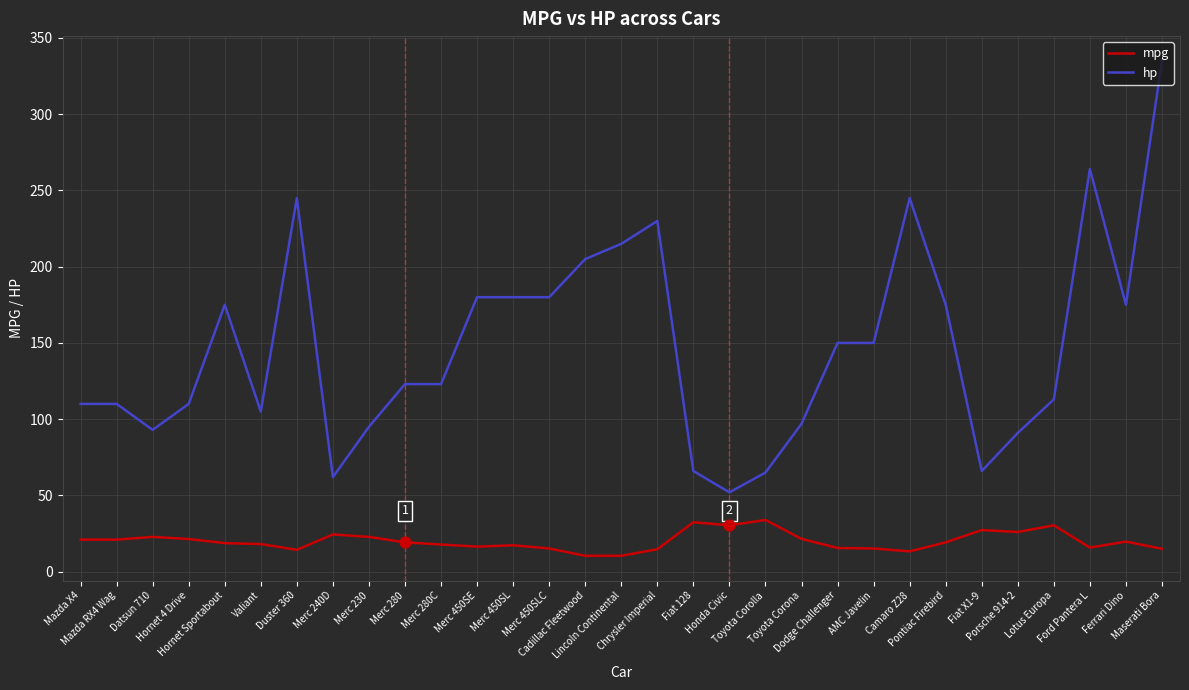

What is the total value across all series at Toyota Corona?

118.5